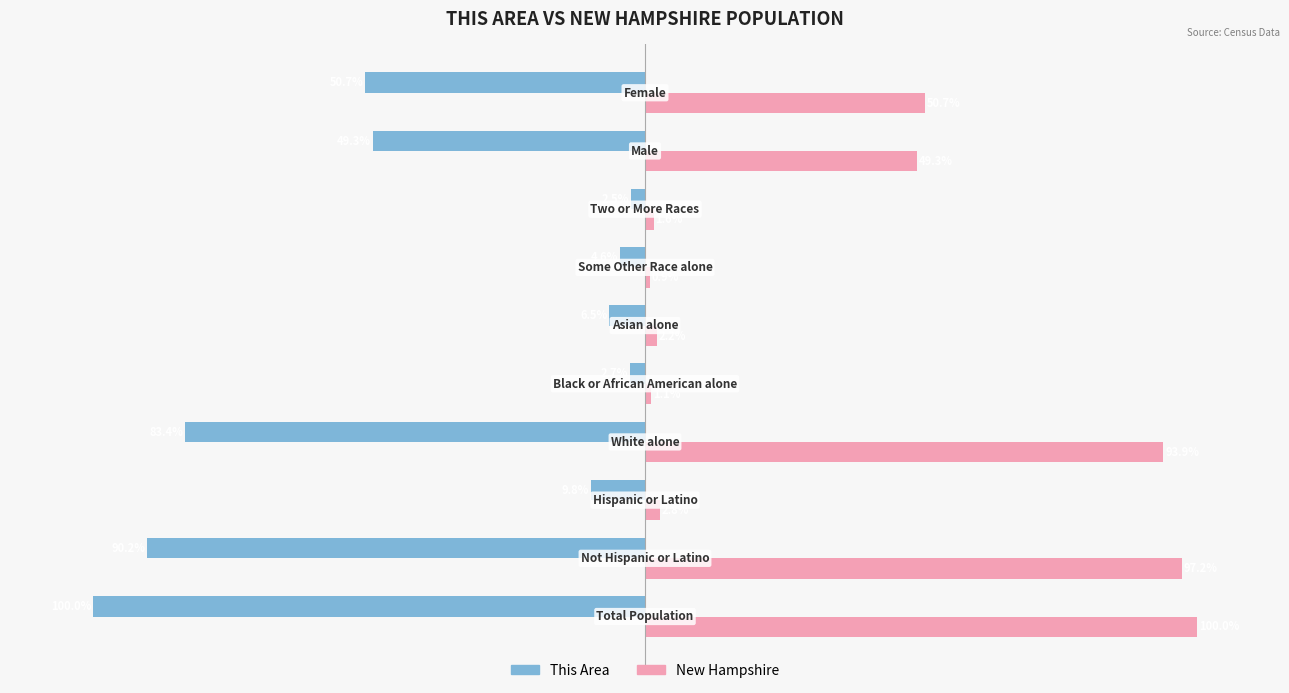

Which series has the largest range (max minus min)?

New Hampshire